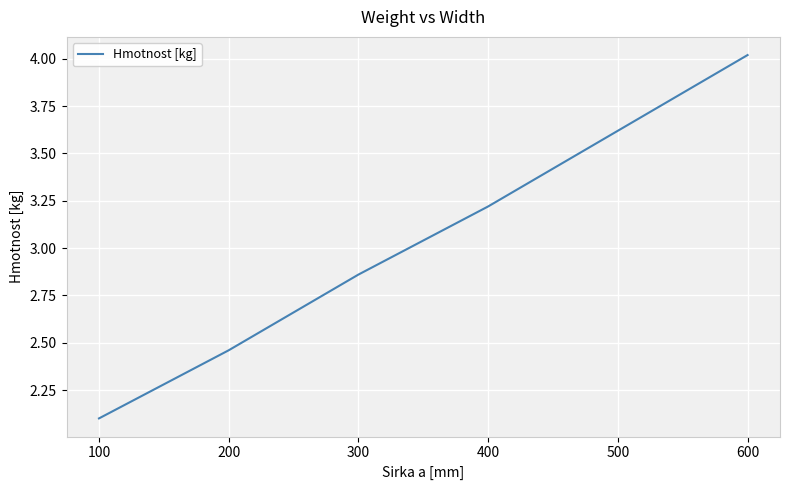

Which category has the highest value across all series?

600